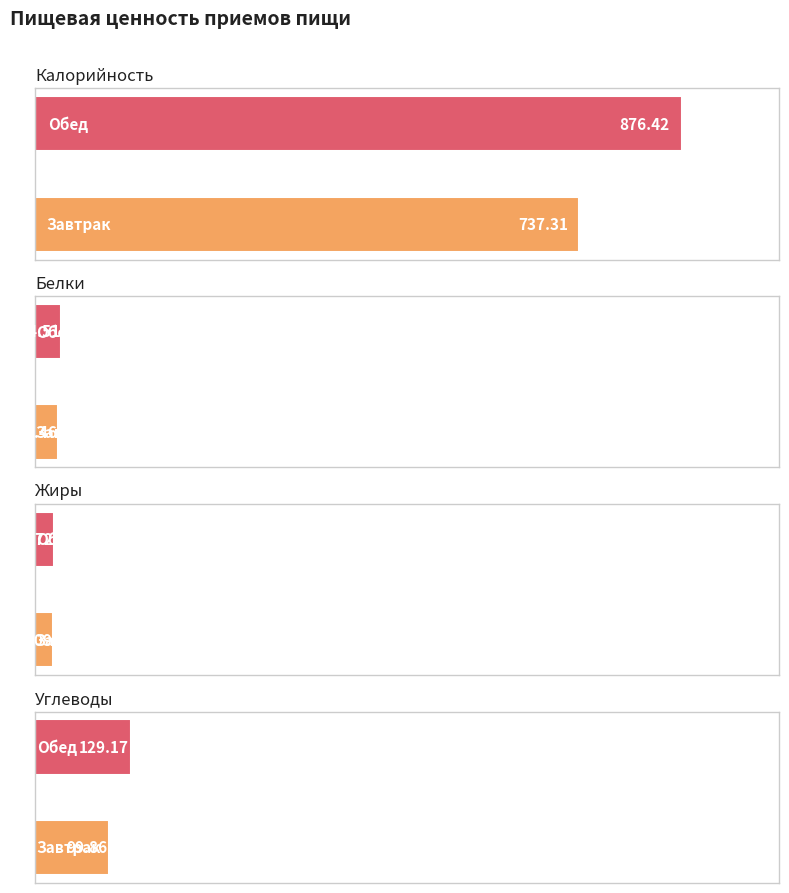

How many bars are there in total?

8